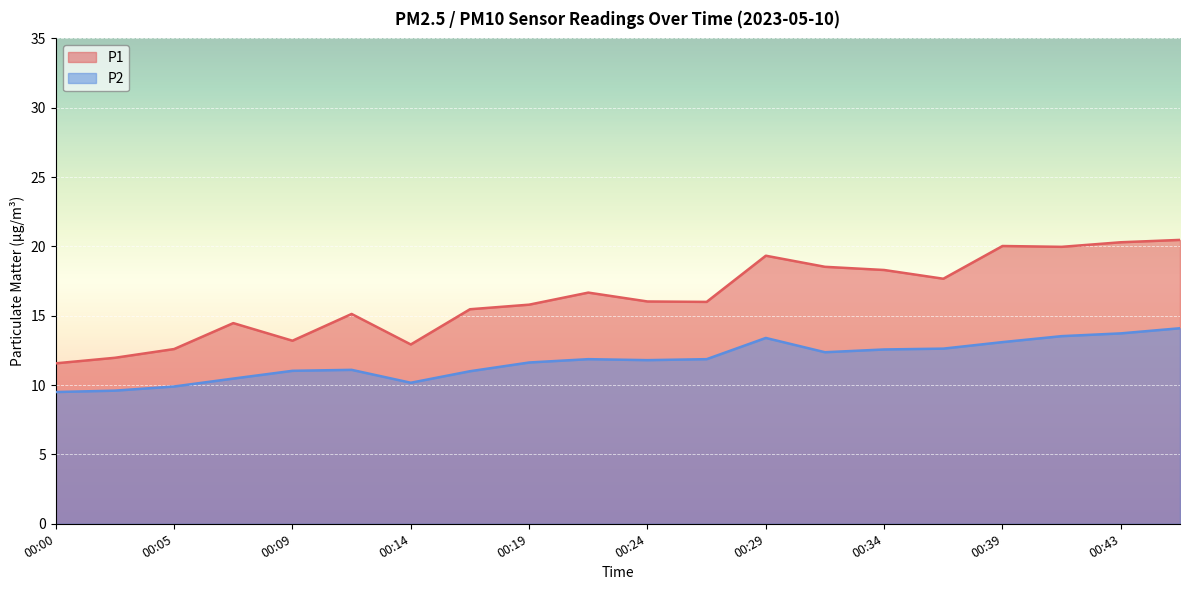

What is the minimum value for P2?

9.5